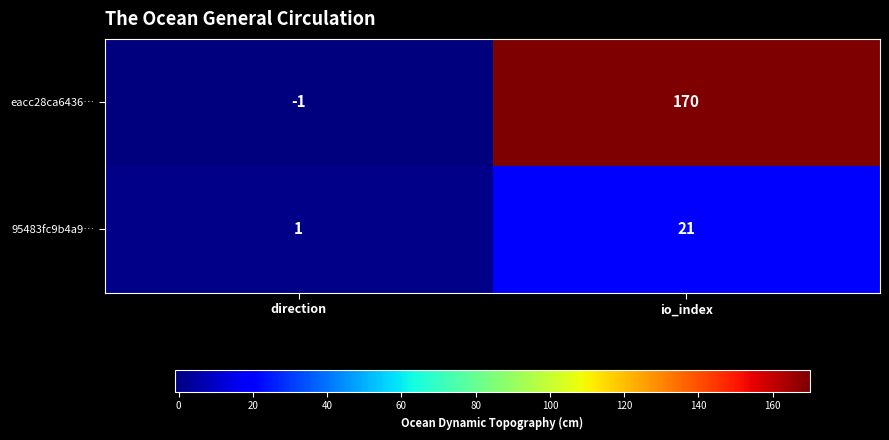

Reading left to right, list all the values displayed in this chart.

eacc28ca6436…: -1	170
95483fc9b4a9…: 1	21